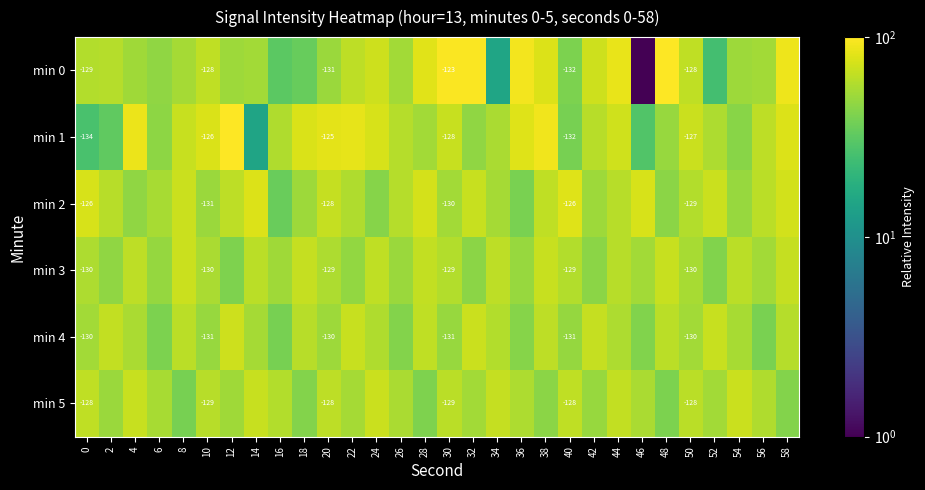

Is it true that min 1 equals 114.9 at 50?

False